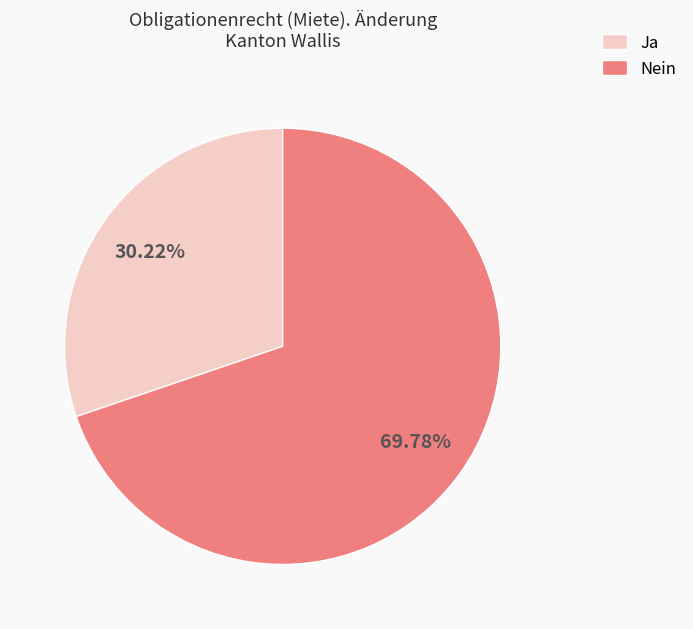

Between Nein and Ja, which is larger?

Nein